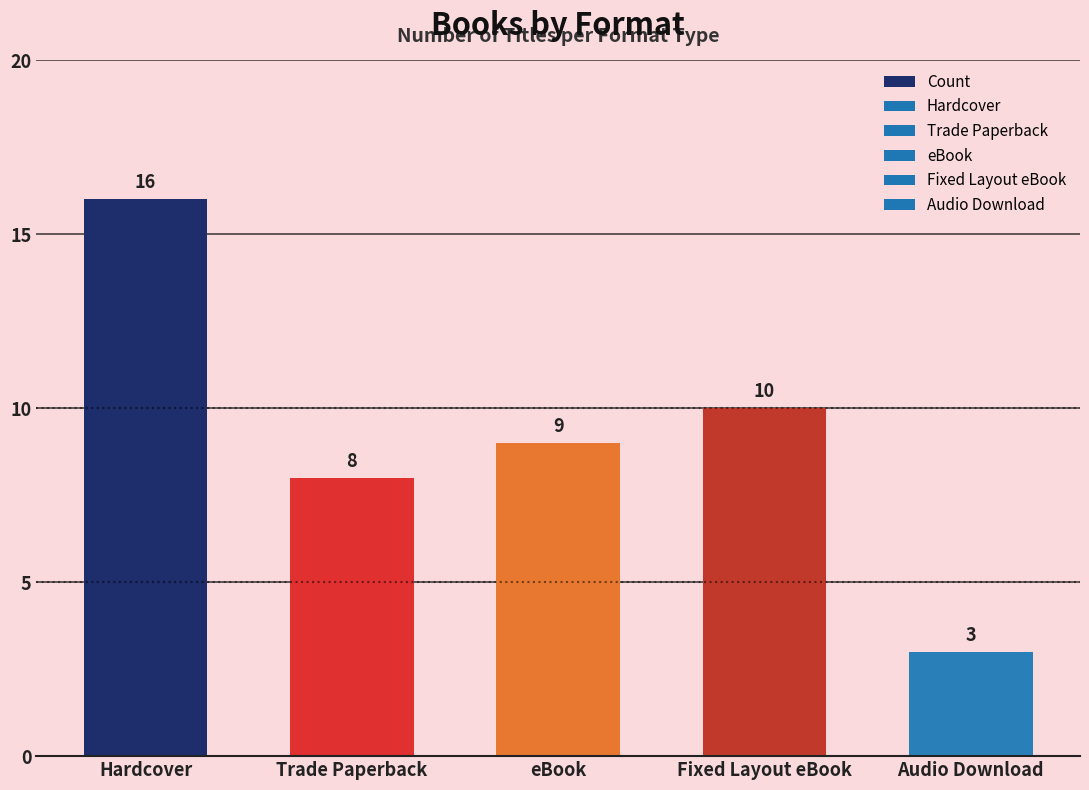

What is the difference between the values at Audio Download and Fixed Layout eBook?

7